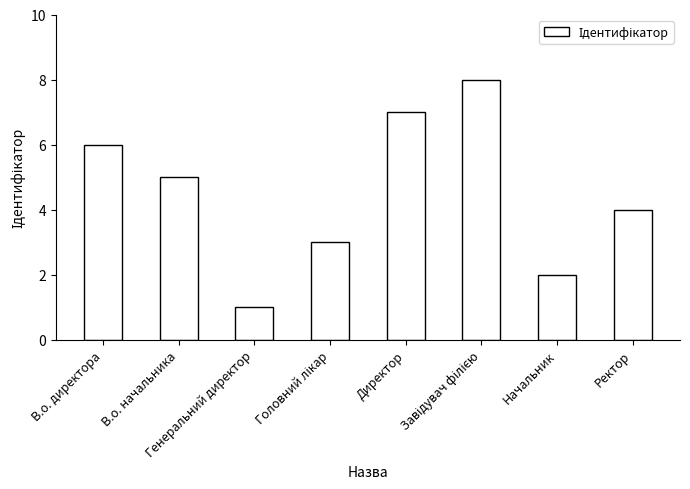

At which label does the data first exceed 5?

В.о. директора